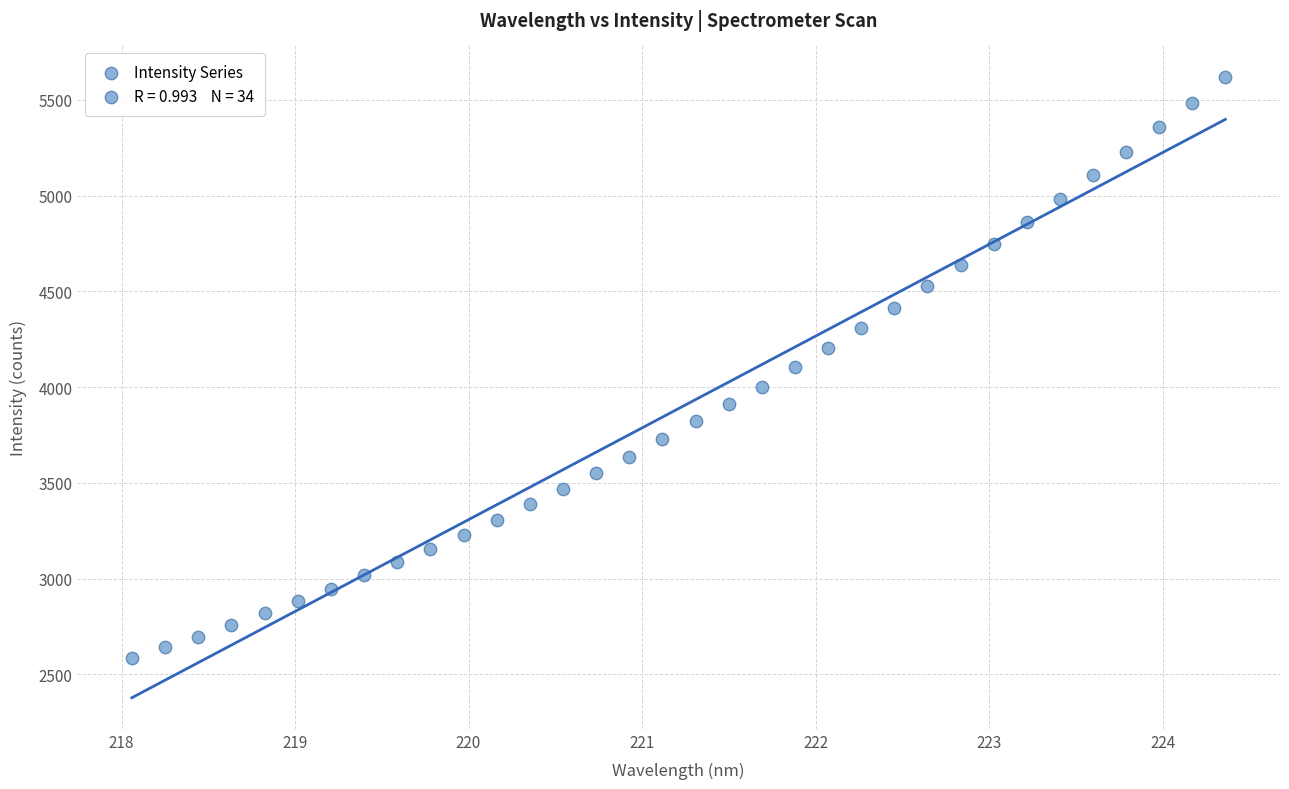

What is the range of Y values (max minus min)?

3035.8